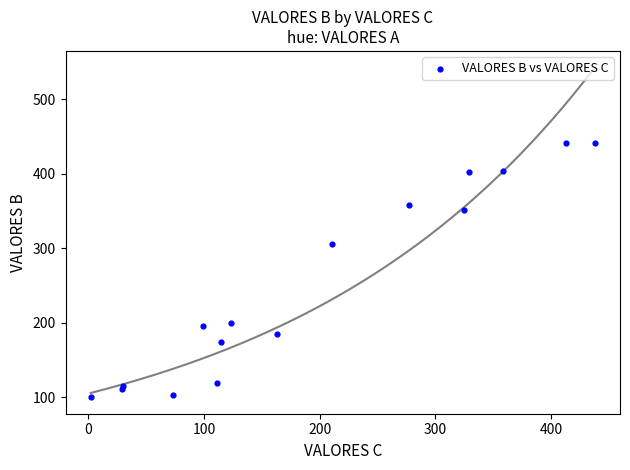

What Y value in the scatter plot is closest to 271?

306